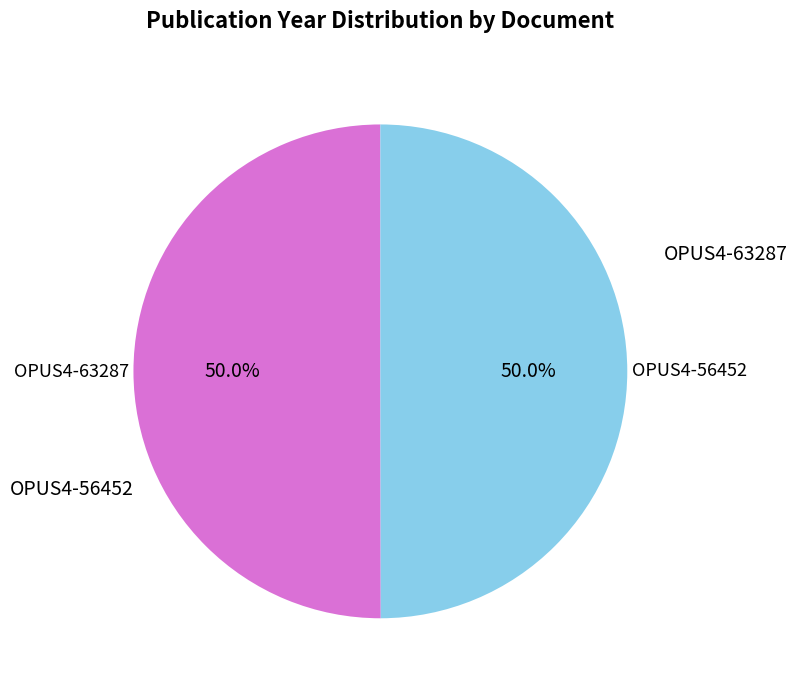

Approximately how many times larger is the value at OPUS4-63287 compared to OPUS4-56452?

1.0